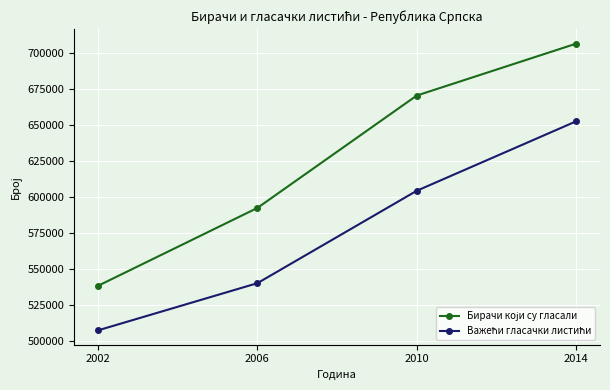

What is the spread (max minus min) of values at 2010?

66147